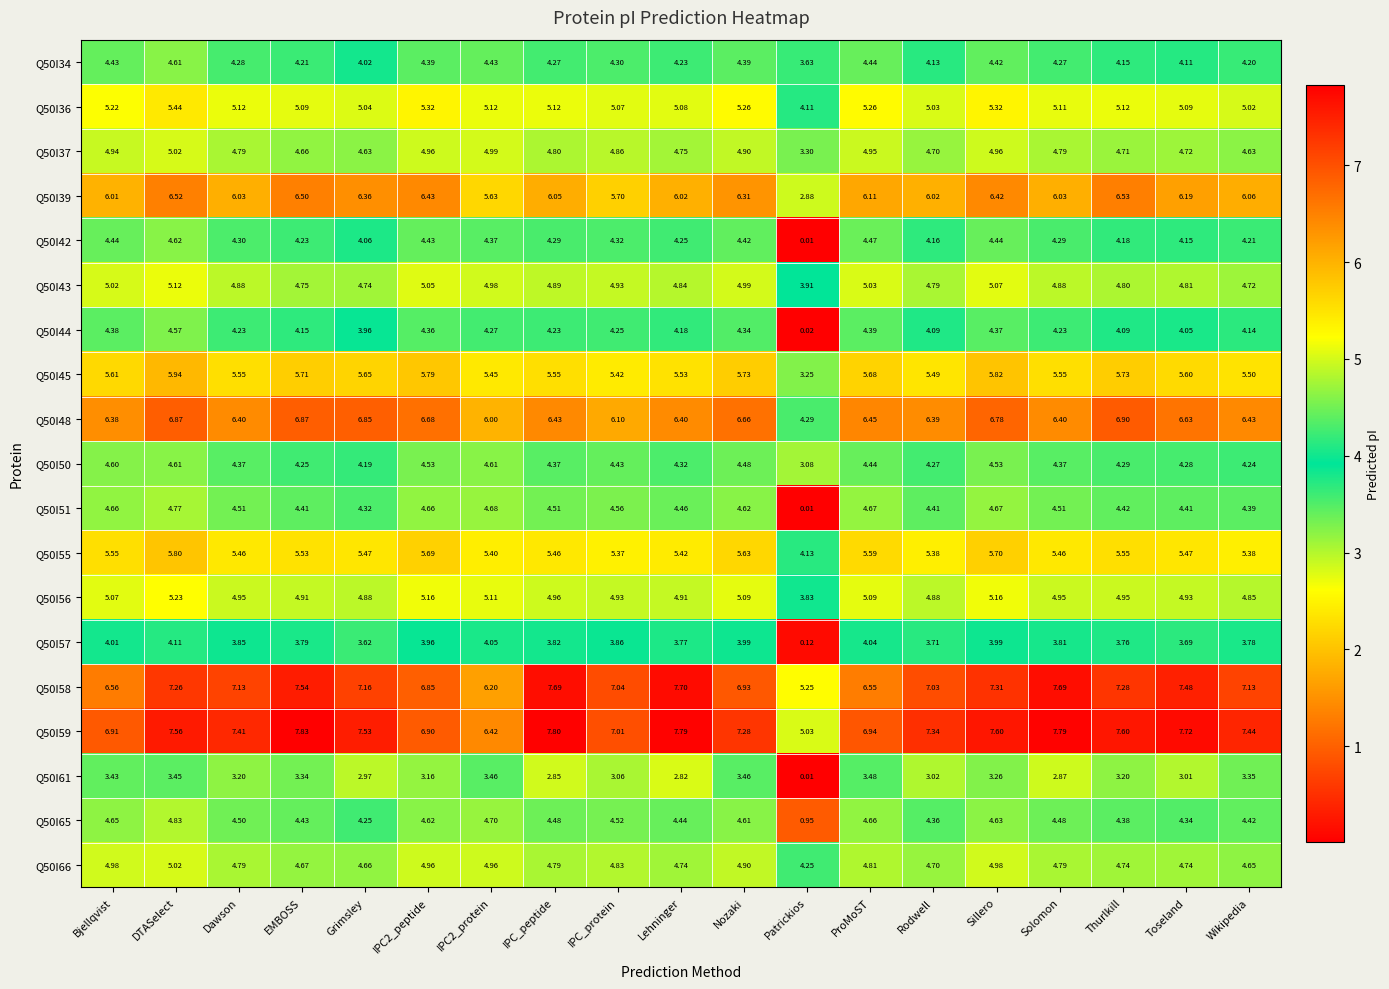

Where is Q50I57 nearest to the value 2?

Grimsley